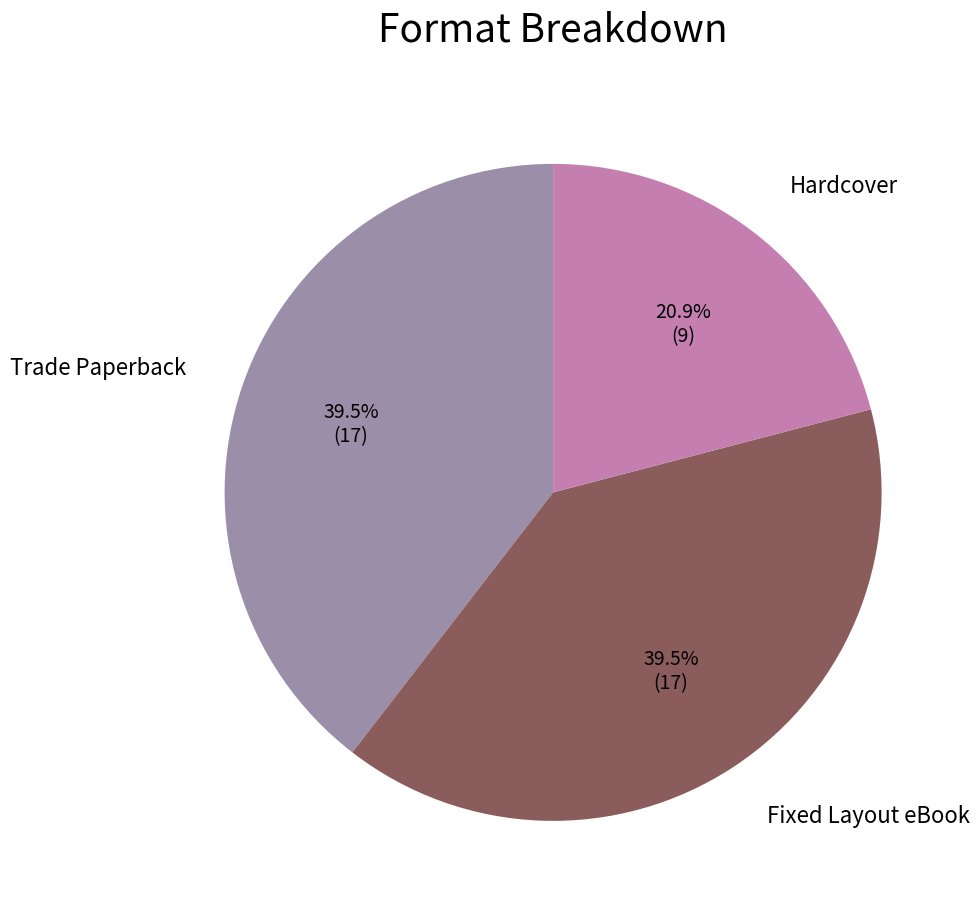

To the nearest percent, what percentage of the pie is Hardcover?

21%